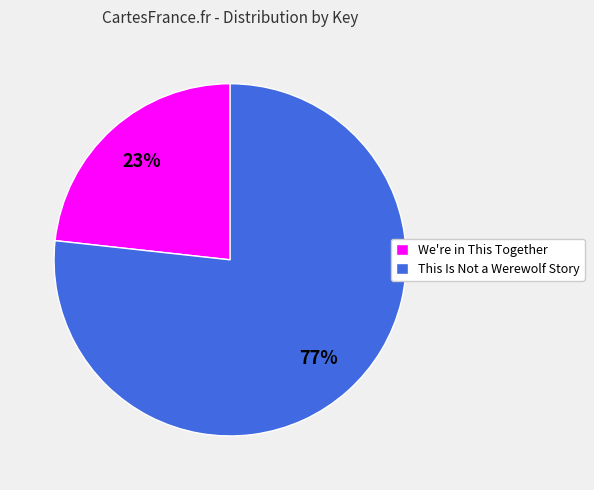

How many segments does this pie chart have?

2